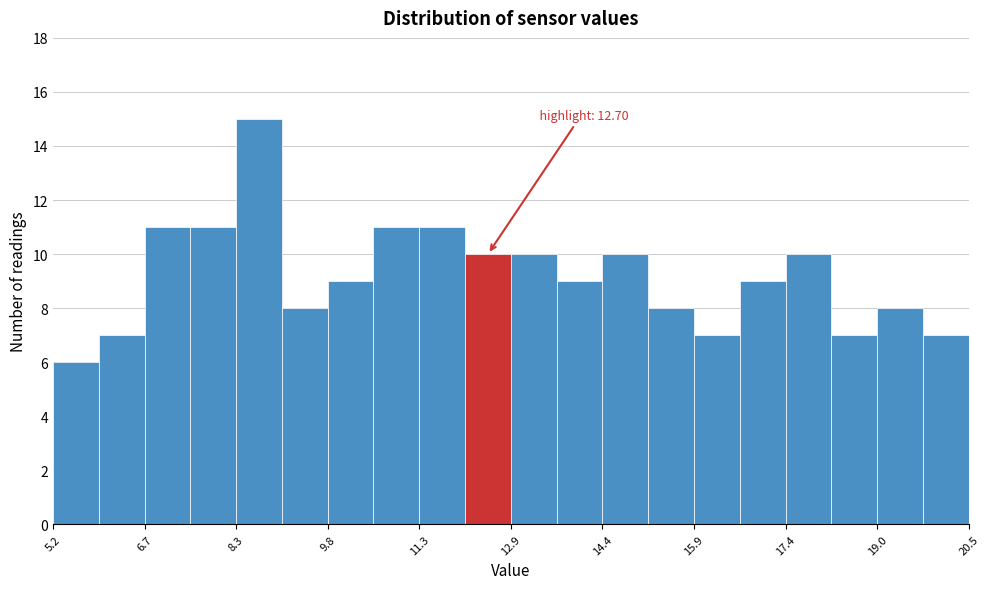

Around what value on the x-axis is the tallest bar? Give the approximate position of its centre, as read against the axis.

8.6